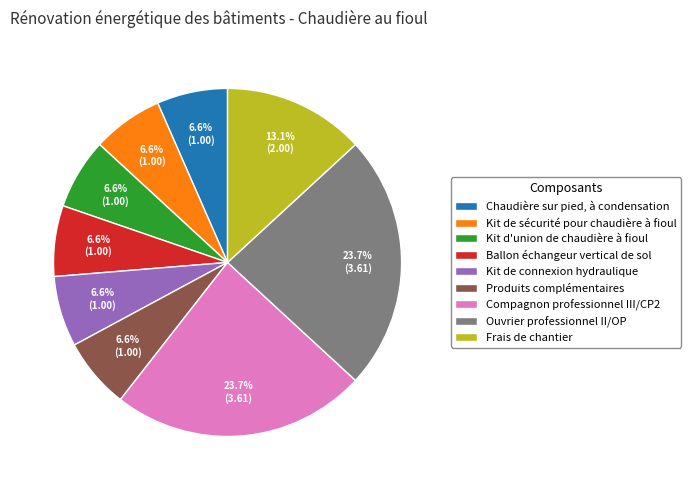

Is Kit de sécurité pour chaudière à fioul the majority of the pie?

No